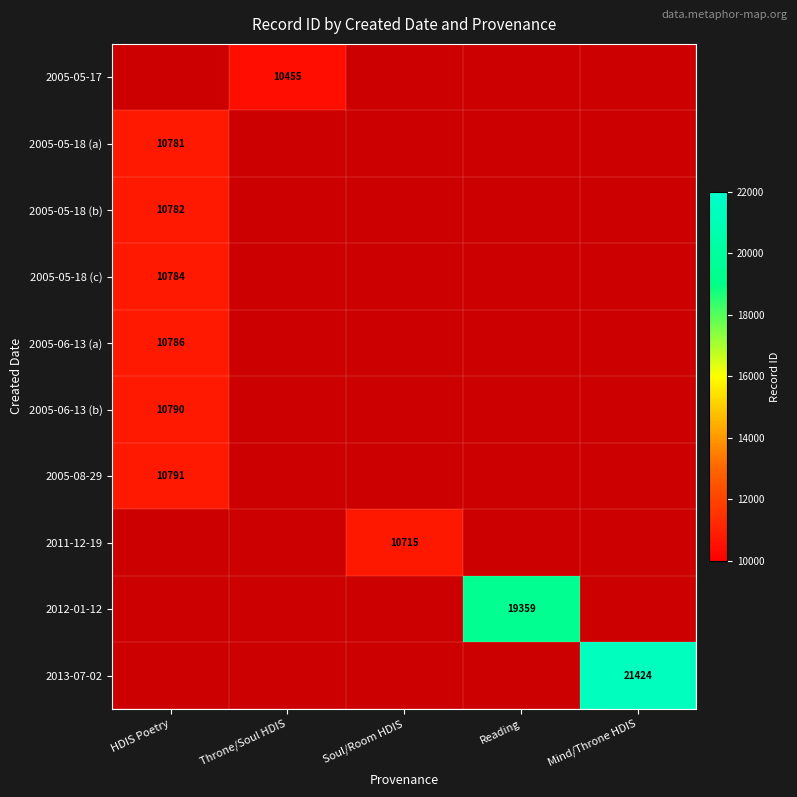

What is the highest value of the 2005-05-18 (b) series?

10782.0